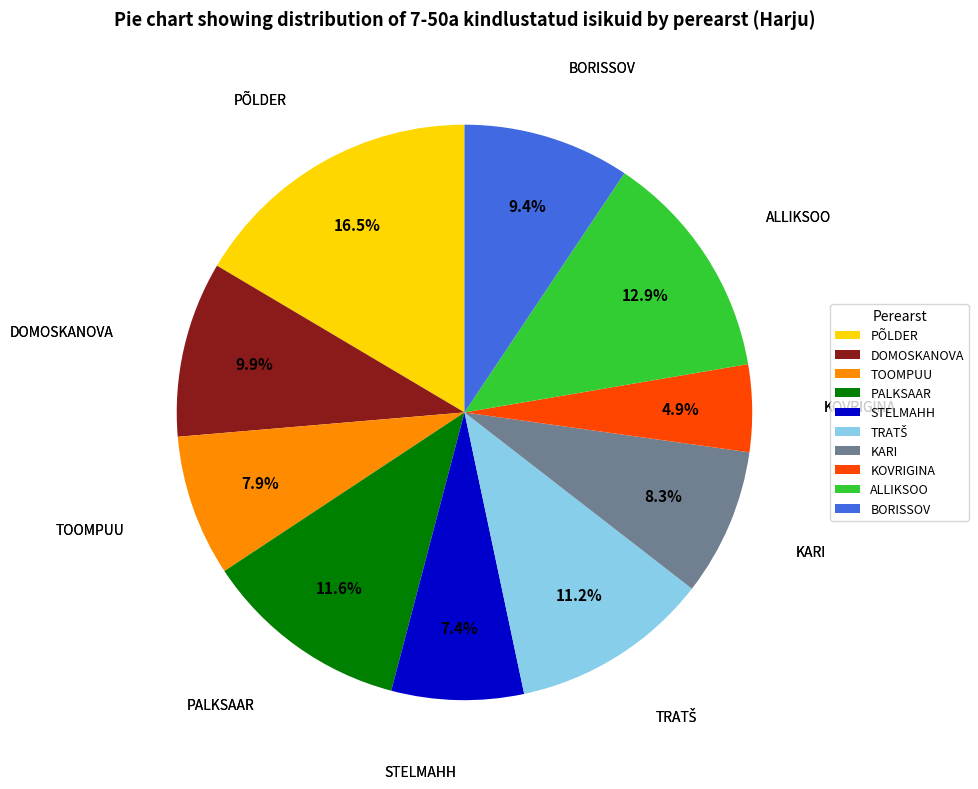

Which slice is the smallest?

KOVRIGINA